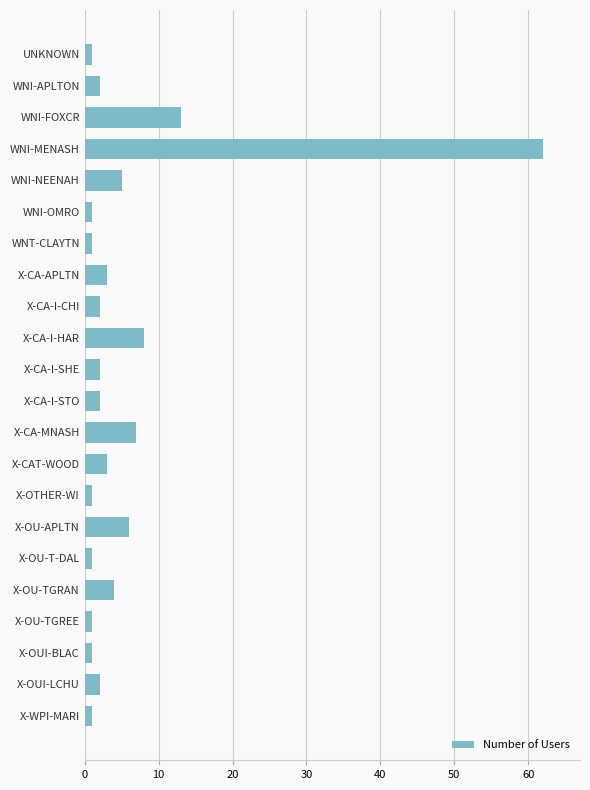

How many distinct data groups are displayed?

1